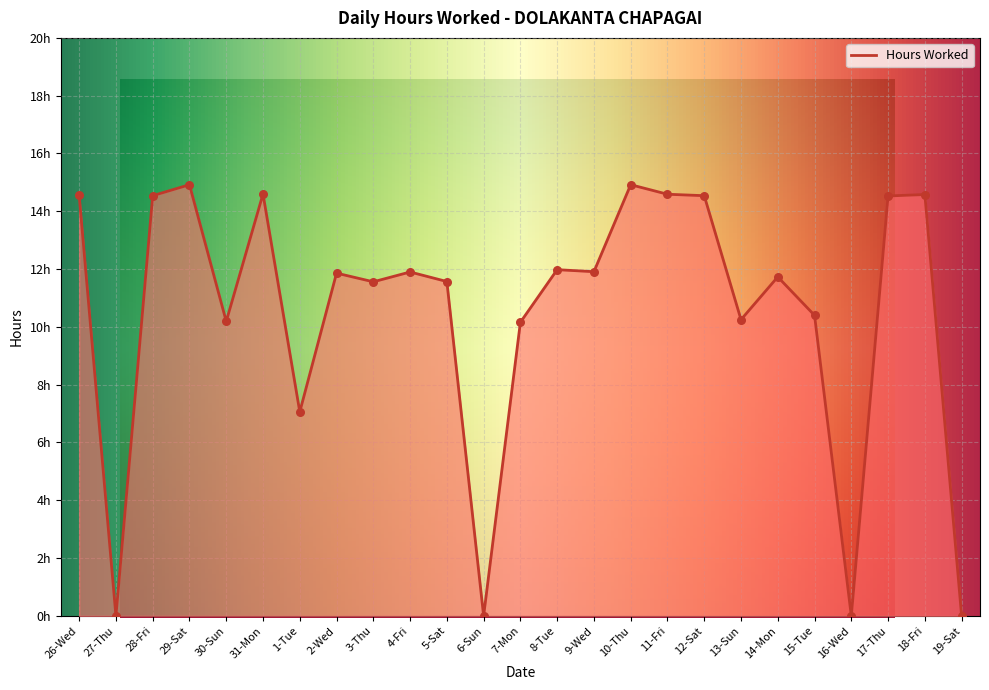

Between 15-Tue and 28-Fri, which is larger?

28-Fri